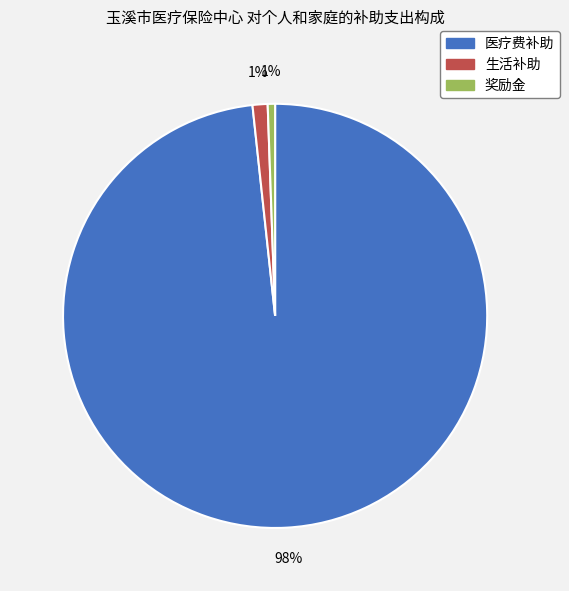

Which slice represents more than half of the pie?

医疗费补助